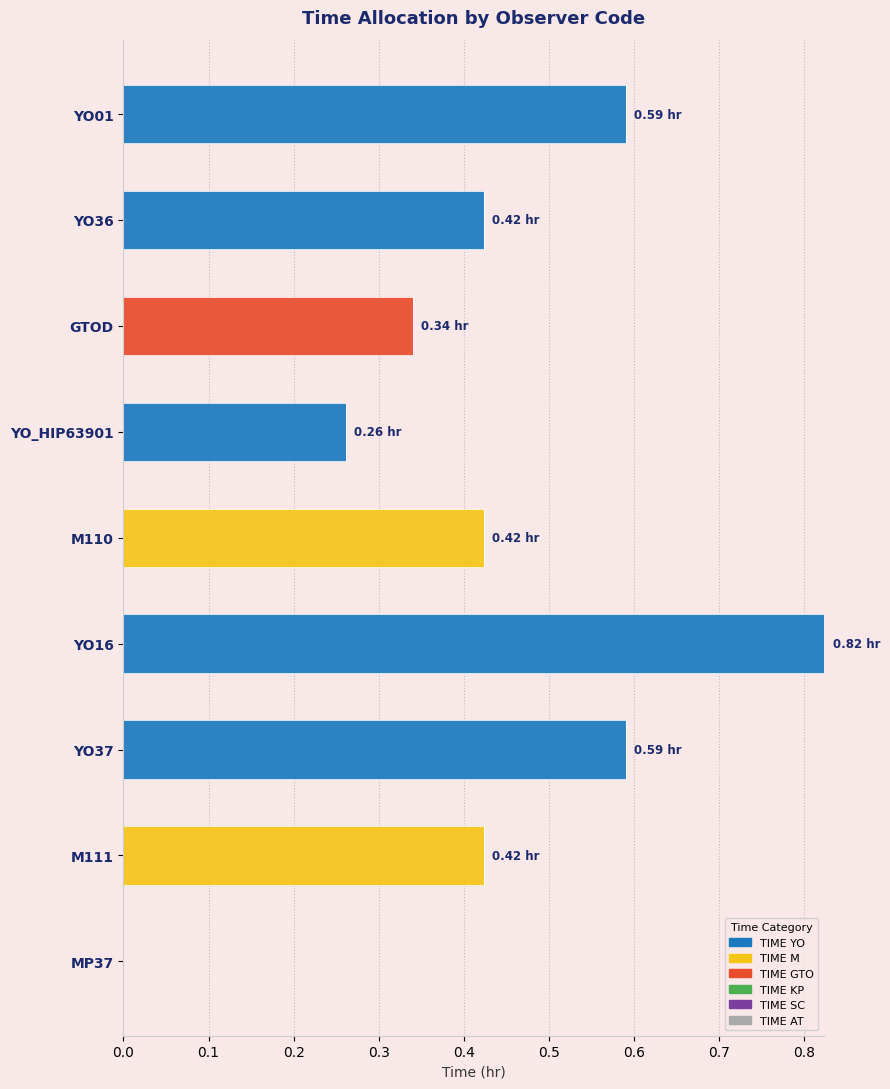

What is the sum of all TIME YO values?

2.7